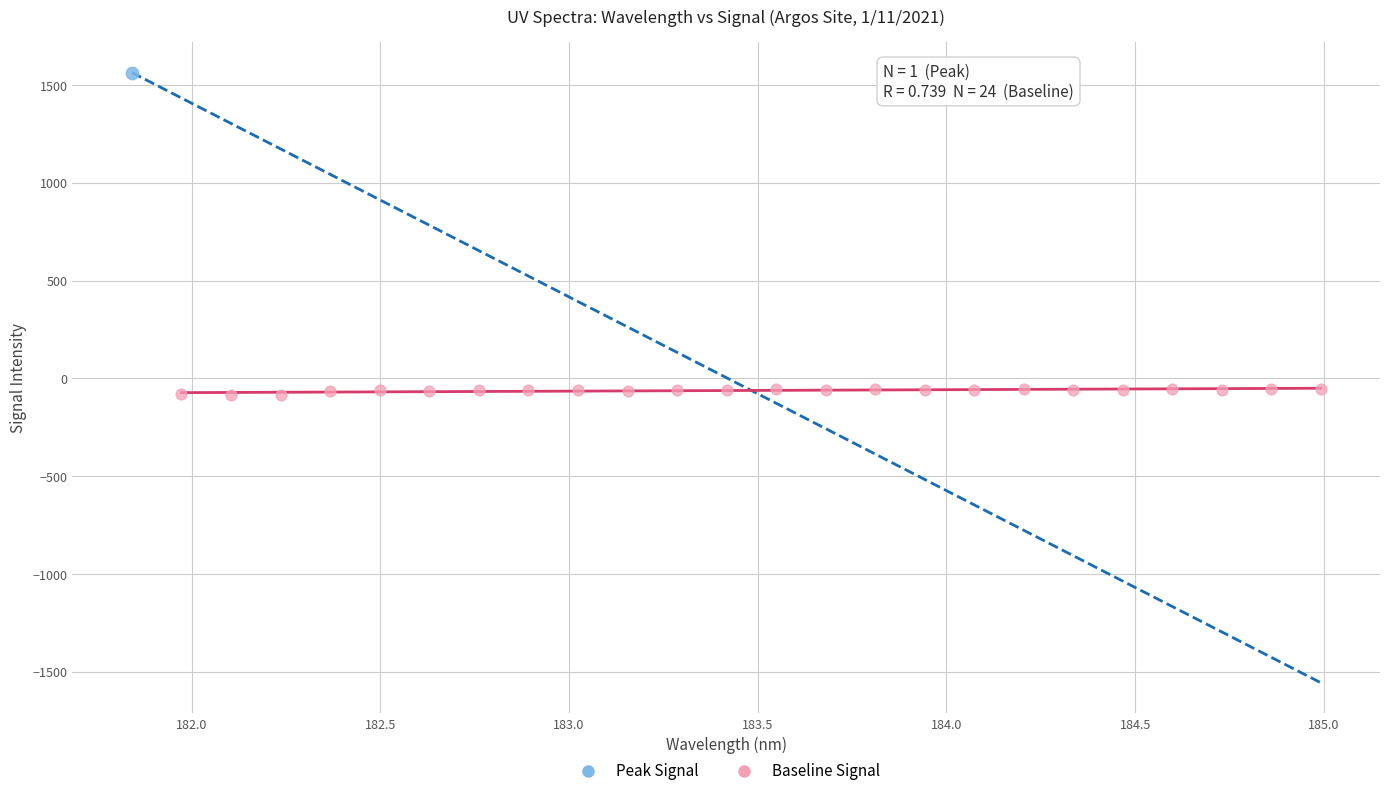

What are all the series names shown in the legend?

Peak Signal, Baseline Signal